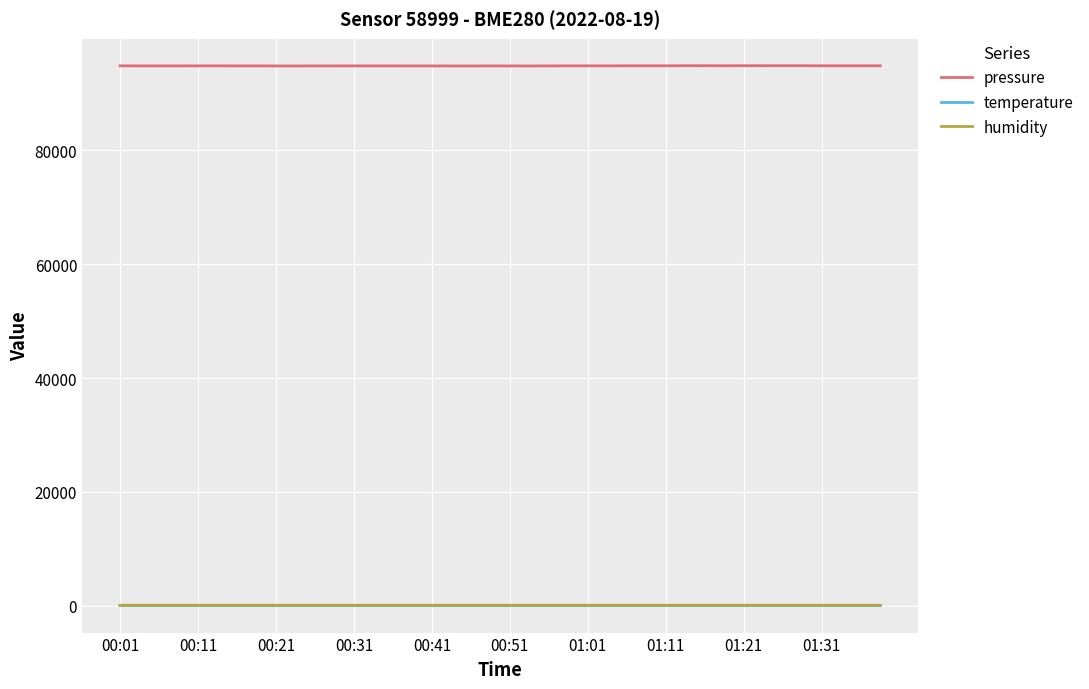

What is the maximum value shown in the chart?

94890.4